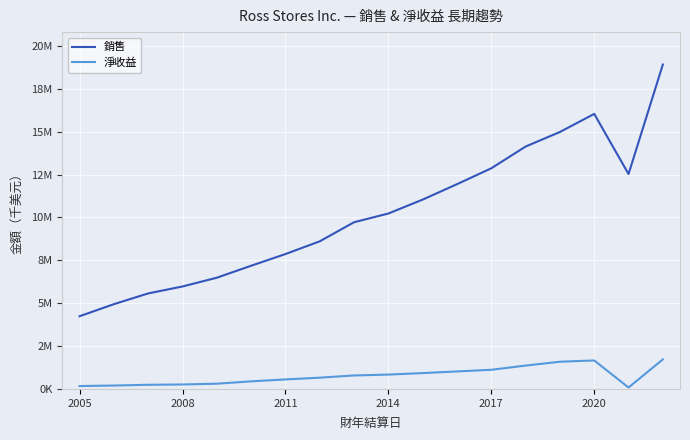

Reading right to left, list all the values displayed in this chart.

銷售: 18916244	12531565	16039073	14983541	14134732	12866757	11939999	11041677	10230353	9721065	8608291	7866100	7184213	6486139	5975212	5570210	4944179	4239990
淨收益: 1722589	85382	1660928	1587457	1362753	1117654	1020661	924724	837304	786763	657170	554797	442757	305441	261051	241634	199632	169902